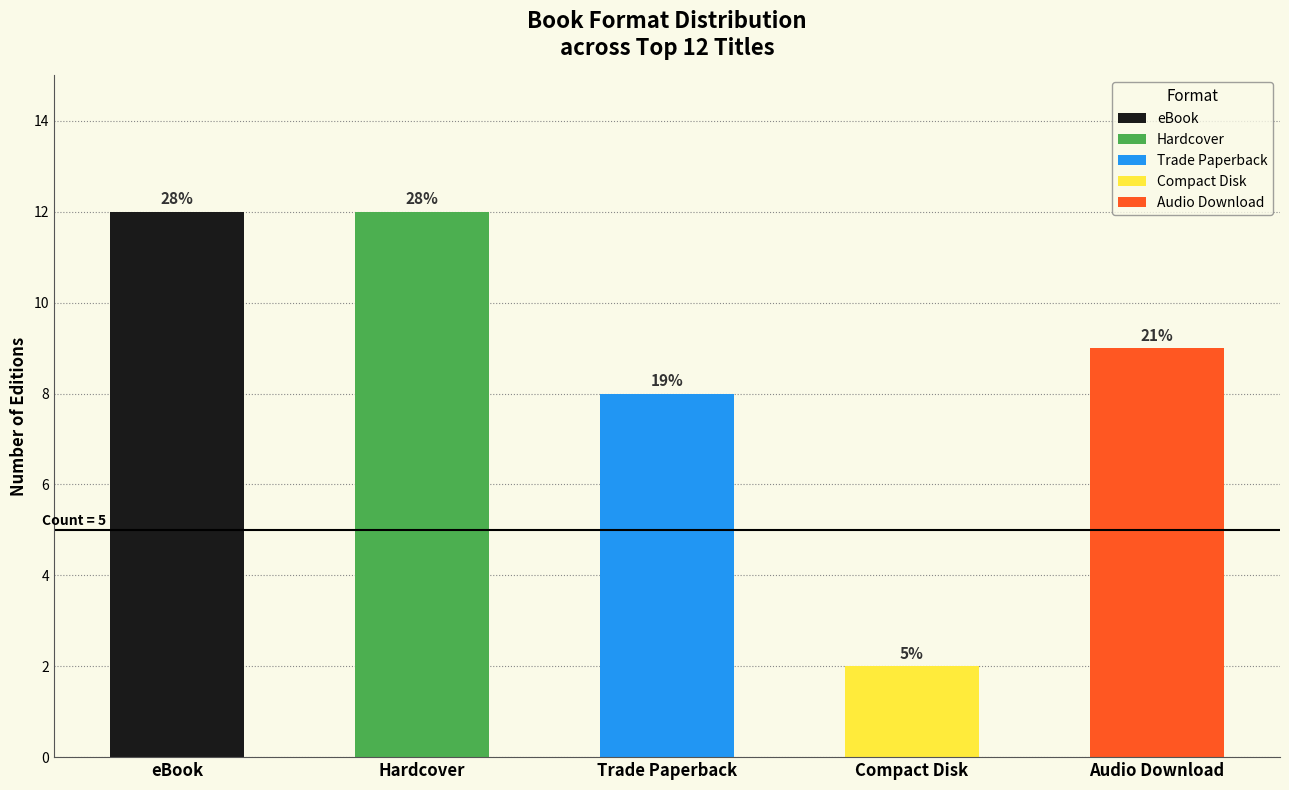

Is it true that eBook equals 3 at Winter's Fire?

False